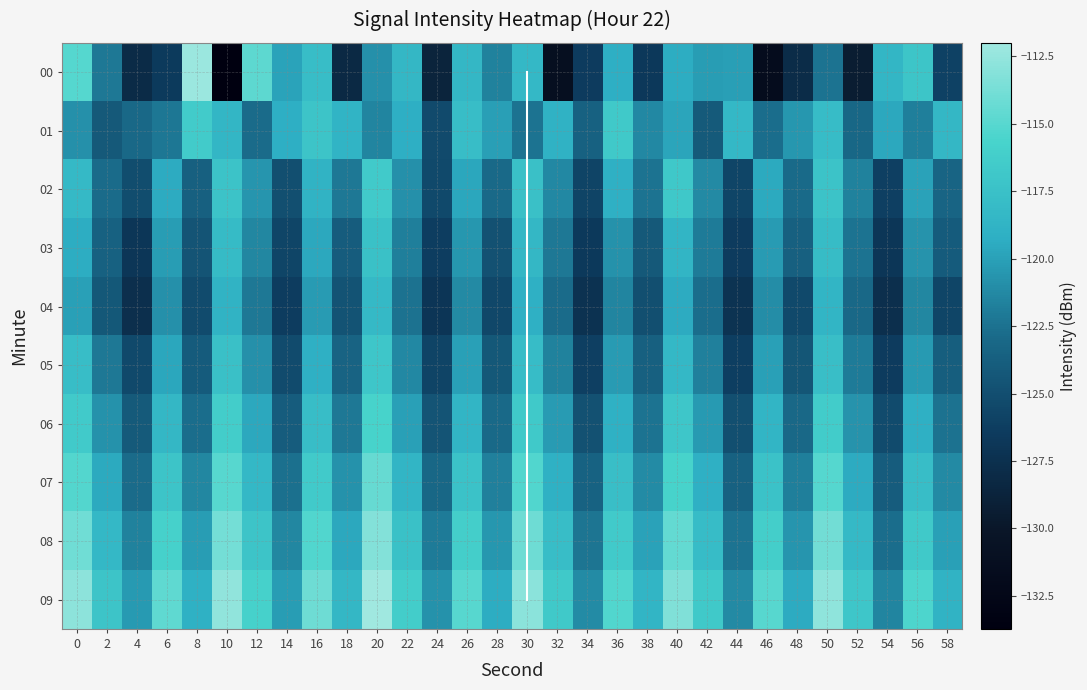

Reading left to right, what are all the values shown in this chart?

0: -115.1	-122.1	-128.0	-126.6	-112.2	-133.7	-114.7	-119.9	-117.8	-128.1	-120.9	-118.4	-128.6	-118.4	-121.6	-118.3	-131.2	-126.4	-119.2	-126.7	-119.4	-120.2	-120.1	-131.6	-127.9	-122.4	-129.4	-118.5	-117.0	-125.9
1: -120.9	-124.2	-123.0	-122.3	-116.4	-118.5	-122.8	-119.2	-117.1	-118.8	-121.5	-119.2	-125.3	-117.8	-120.1	-122.4	-118.9	-123.6	-116.7	-121.3	-119.8	-124.1	-118.3	-122.7	-120.5	-117.9	-123.2	-119.6	-121.8	-118.4
2: -118.2	-122.8	-125.1	-119.4	-123.7	-117.3	-120.6	-124.9	-118.8	-122.1	-116.5	-120.9	-125.4	-119.7	-123.0	-117.6	-121.3	-125.8	-119.1	-122.4	-116.8	-121.2	-125.7	-119.5	-122.9	-117.2	-121.6	-126.1	-119.9	-123.3
3: -119.3	-123.6	-126.9	-120.2	-124.5	-118.1	-121.4	-125.7	-119.6	-123.9	-117.5	-121.8	-126.3	-120.5	-124.8	-118.4	-122.1	-126.6	-120.8	-124.2	-118.7	-122.0	-126.5	-120.3	-123.7	-118.0	-122.4	-126.9	-120.7	-124.0
4: -120.0	-124.3	-127.6	-120.9	-125.2	-118.8	-122.1	-126.4	-120.3	-124.6	-118.2	-122.5	-127.0	-121.2	-125.5	-119.1	-122.8	-127.3	-121.5	-124.9	-119.4	-122.7	-127.2	-121.0	-125.4	-118.7	-123.1	-127.6	-121.4	-125.7
5: -117.8	-122.1	-125.4	-119.7	-124.0	-117.6	-120.9	-125.2	-119.1	-123.4	-117.0	-121.3	-125.8	-120.0	-124.3	-117.9	-121.6	-126.1	-120.3	-123.7	-118.3	-121.7	-126.2	-120.0	-124.4	-117.7	-122.0	-126.5	-120.4	-123.8
6: -116.5	-120.8	-124.1	-118.4	-122.7	-116.3	-119.6	-123.9	-117.8	-122.1	-115.7	-120.0	-124.5	-118.7	-123.0	-116.6	-120.3	-124.8	-119.0	-122.4	-117.0	-120.4	-124.9	-118.7	-123.1	-116.4	-120.7	-125.2	-119.1	-122.5
7: -115.2	-119.5	-122.8	-117.1	-121.4	-115.0	-118.3	-122.6	-116.5	-120.8	-114.4	-118.7	-123.2	-117.4	-121.7	-115.3	-119.0	-123.5	-117.7	-121.1	-115.7	-119.1	-123.6	-117.4	-121.8	-115.1	-119.4	-123.9	-117.8	-121.2
8: -114.0	-118.3	-121.6	-115.9	-120.2	-113.8	-117.1	-121.4	-115.3	-119.6	-113.2	-117.5	-122.0	-116.2	-120.5	-114.1	-117.8	-122.3	-116.5	-119.9	-114.5	-117.9	-122.4	-116.2	-120.6	-113.9	-118.2	-122.7	-116.6	-120.0
9: -112.8	-117.1	-120.4	-114.7	-119.0	-112.6	-115.9	-120.2	-114.1	-118.4	-112.0	-116.3	-120.8	-115.0	-119.3	-112.9	-116.6	-121.1	-115.3	-118.7	-113.3	-116.7	-121.2	-115.0	-119.4	-112.7	-117.0	-121.5	-115.4	-118.8